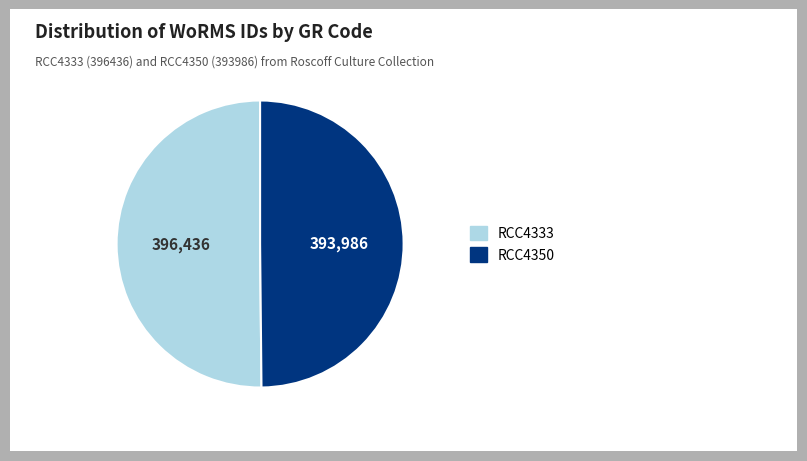

What is the ratio of the value at RCC4333 to the value at RCC4350?

1.0